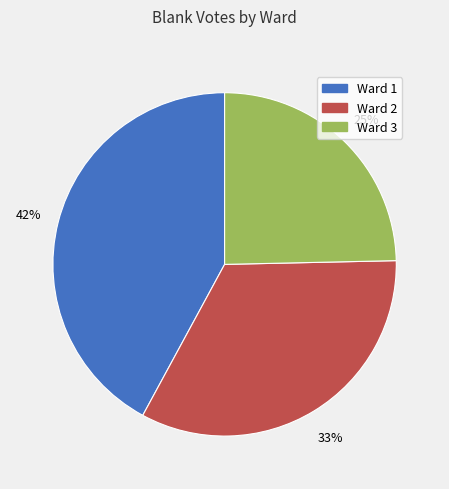

Is there any slice that represents more than half of the pie?

No